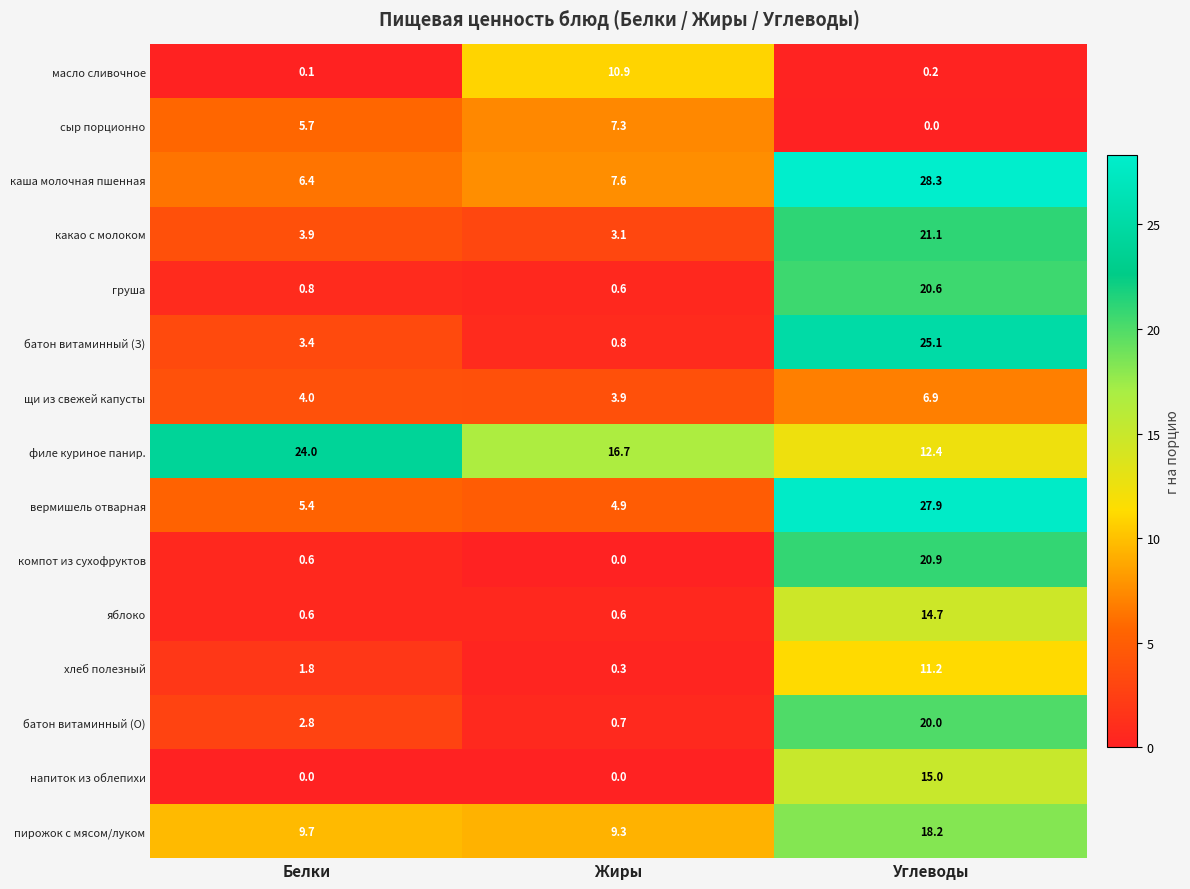

What is the difference between the highest and lowest values at Жиры?

16.7